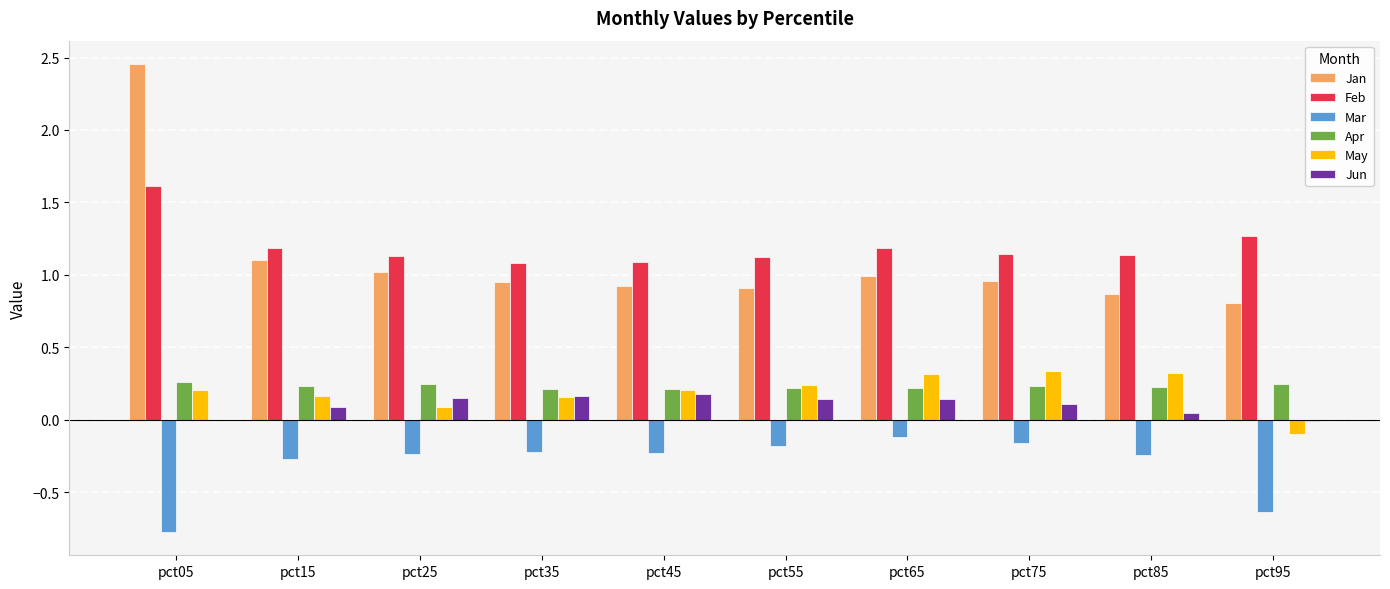

How many series are shown in this chart?

6